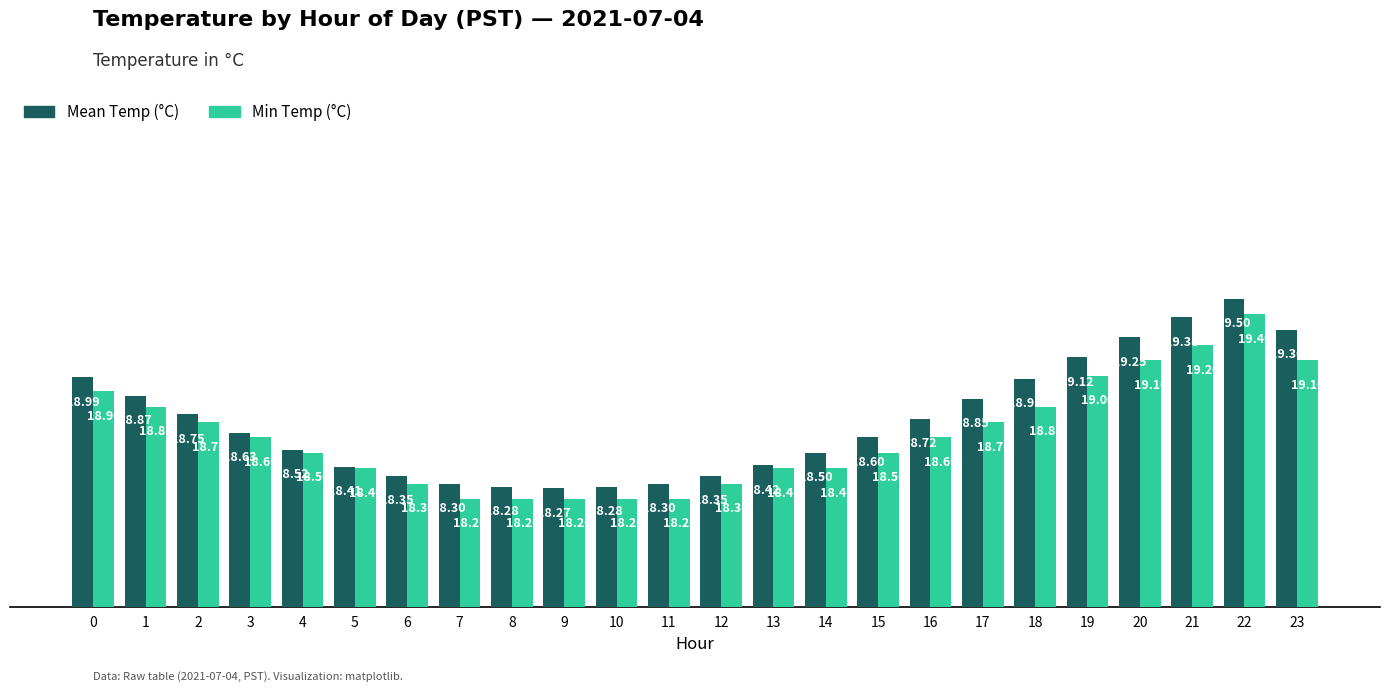

What is the sum of all Mean Temp (°C) values?

448.9